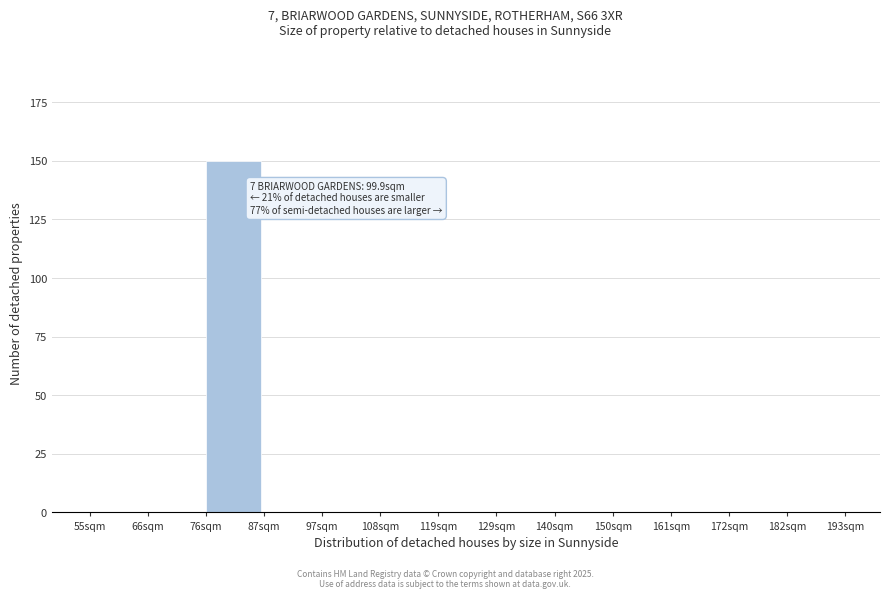

Reading left to right, extract all data points from this chart.

55sqm=0	66sqm=0	76sqm=150	87sqm=0	97sqm=0	108sqm=0	119sqm=0	129sqm=0	140sqm=0	150sqm=0	161sqm=0	172sqm=0	182sqm=0